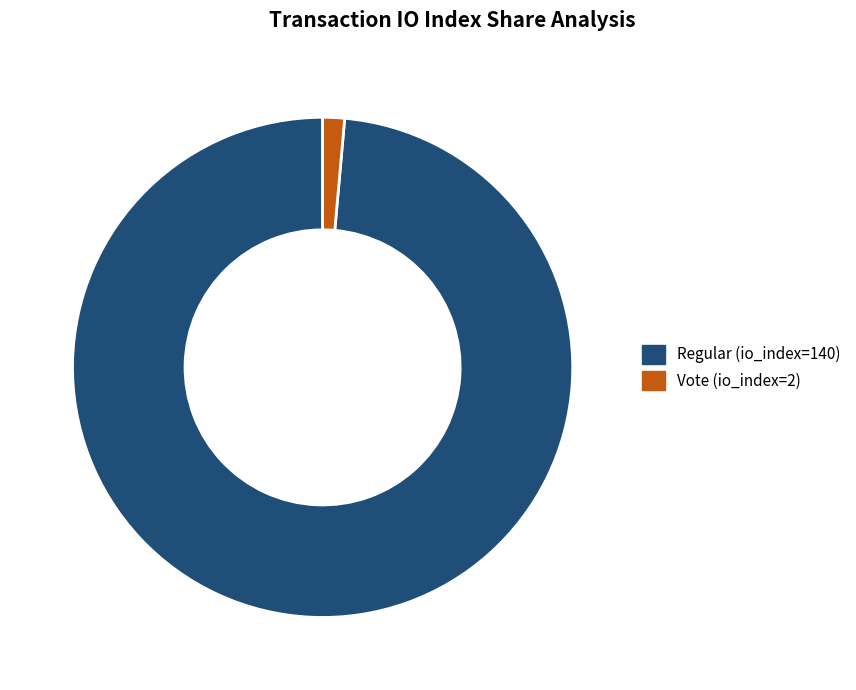

Which category has the biggest portion of the pie?

Regular (io_index=140)